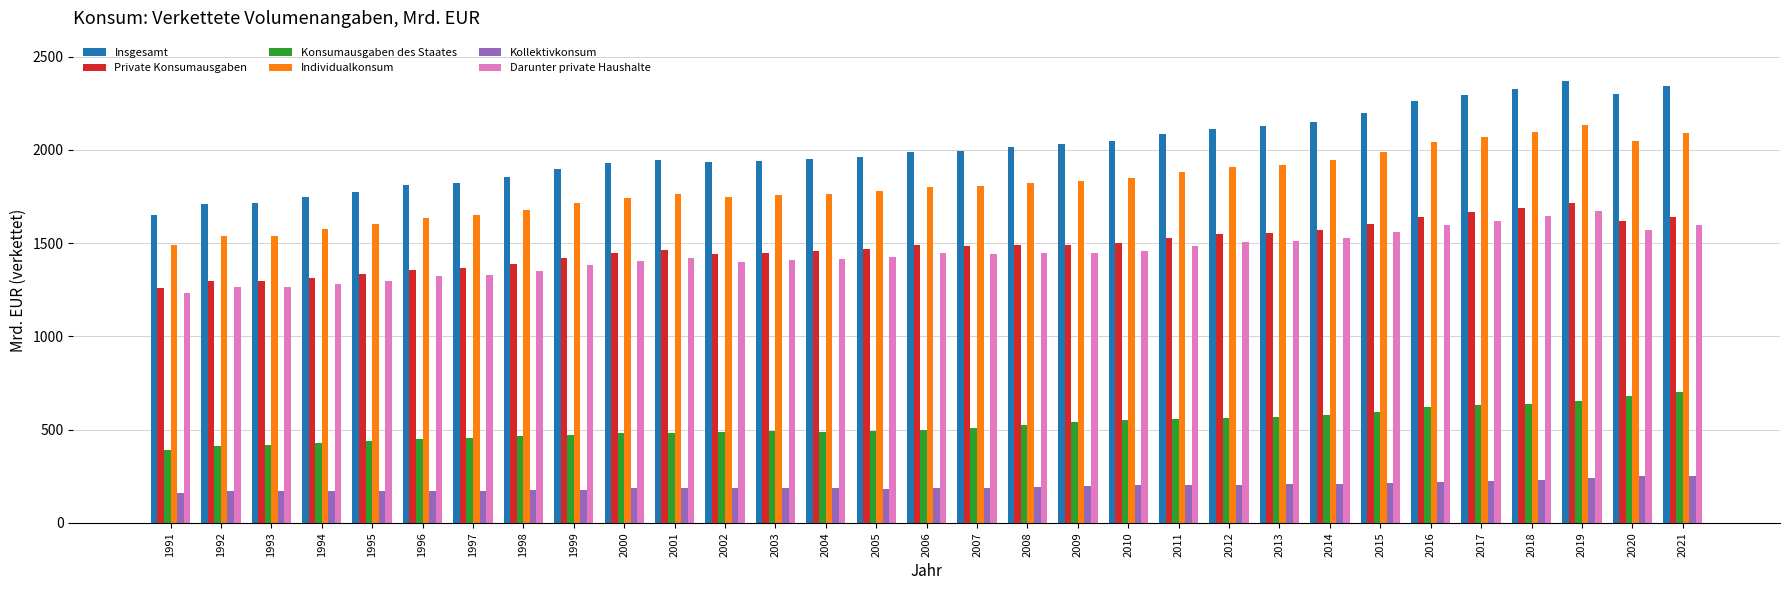

How many groups of bars are there?

31